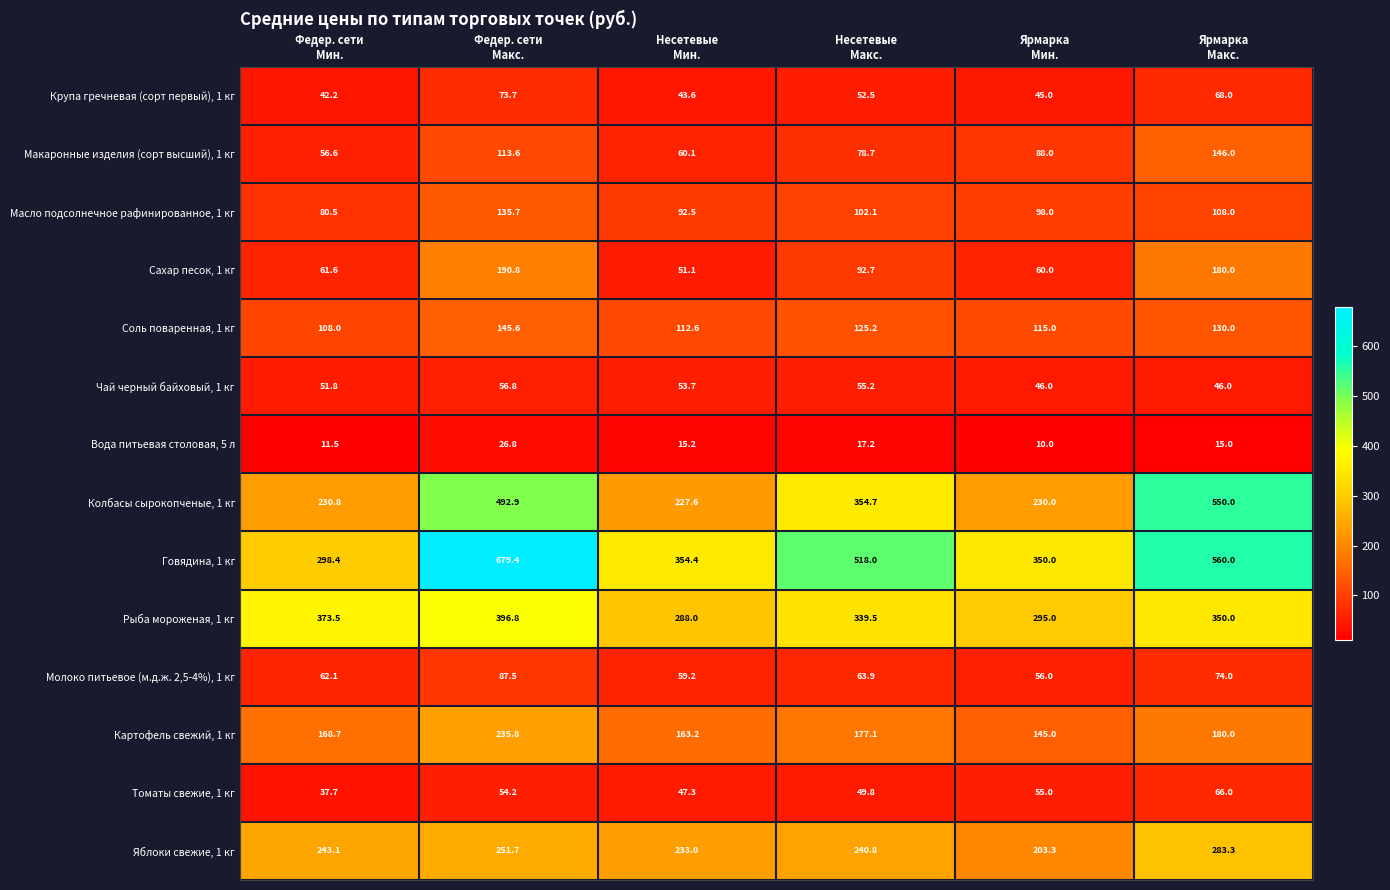

What is the difference between the maximum and minimum values in the Соль поваренная, 1 кг series?

37.6